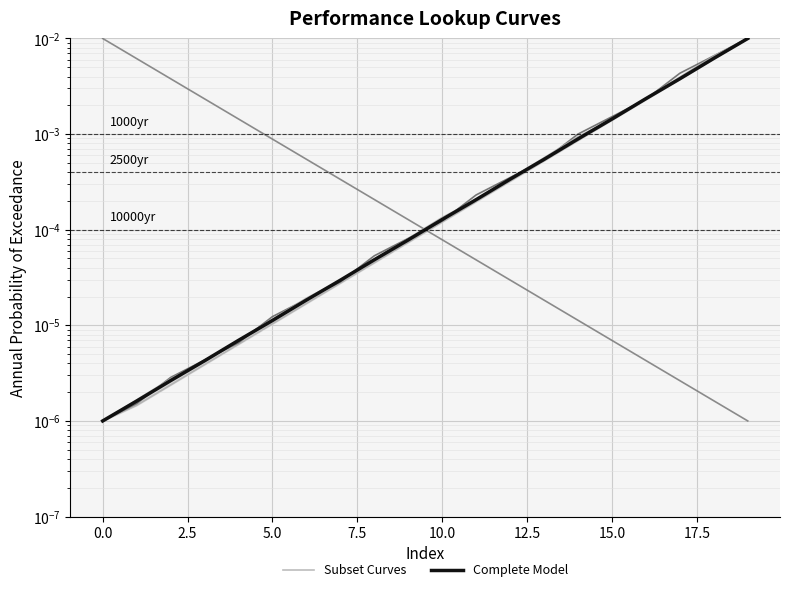

Which series has the widest spread of values?

Subset Curves